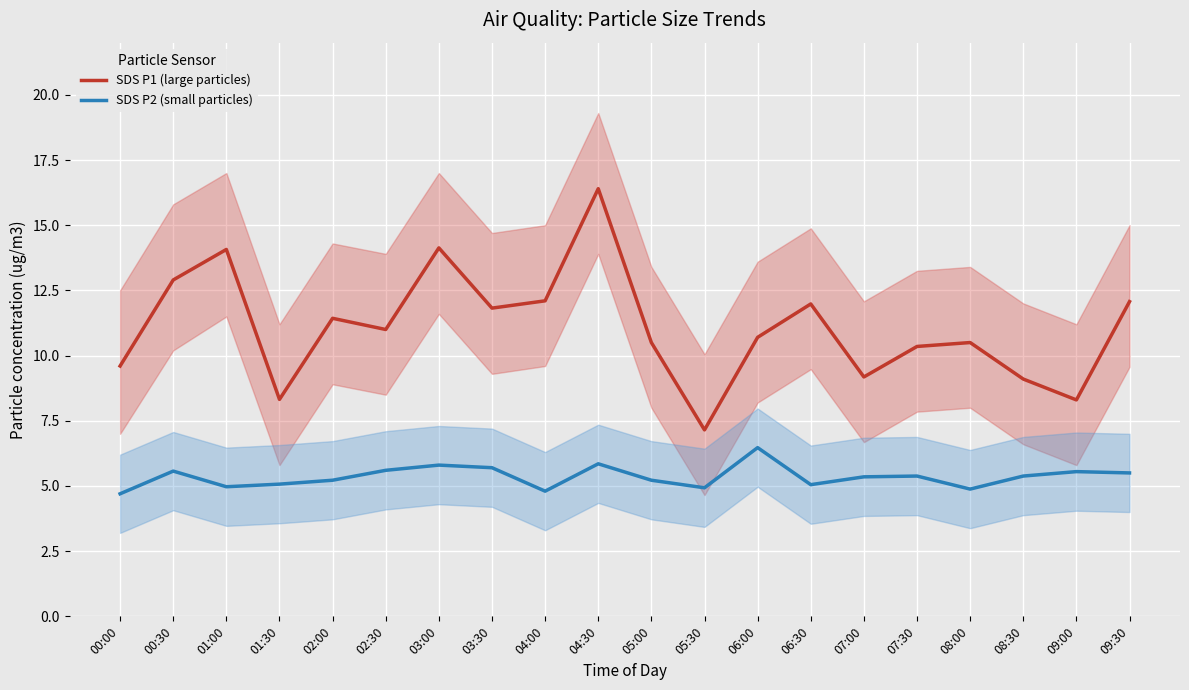

The SDS P1 (large particles) series shows 14.1 at 01:00. True or false?

True